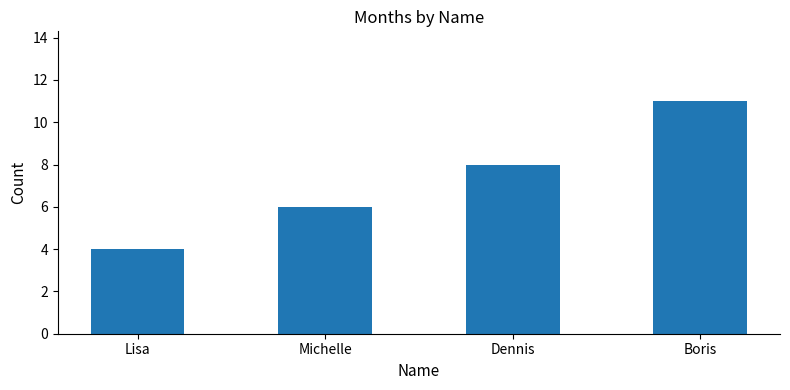

How many bars are there in total?

4